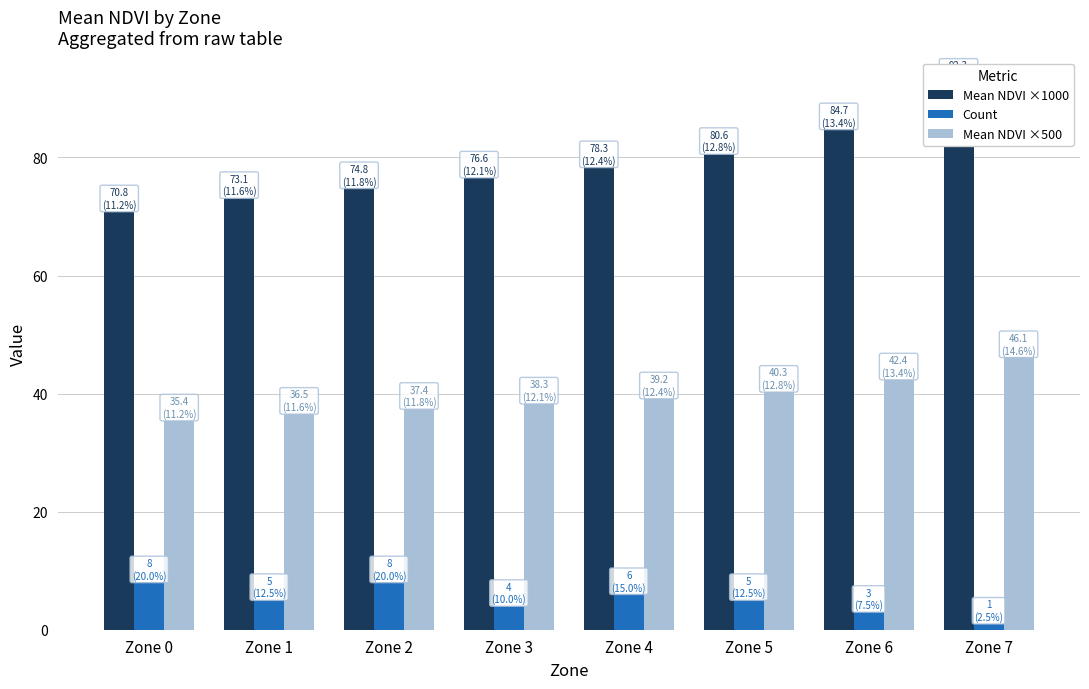

At which label does Mean NDVI ×1000 reach its peak?

Zone 7